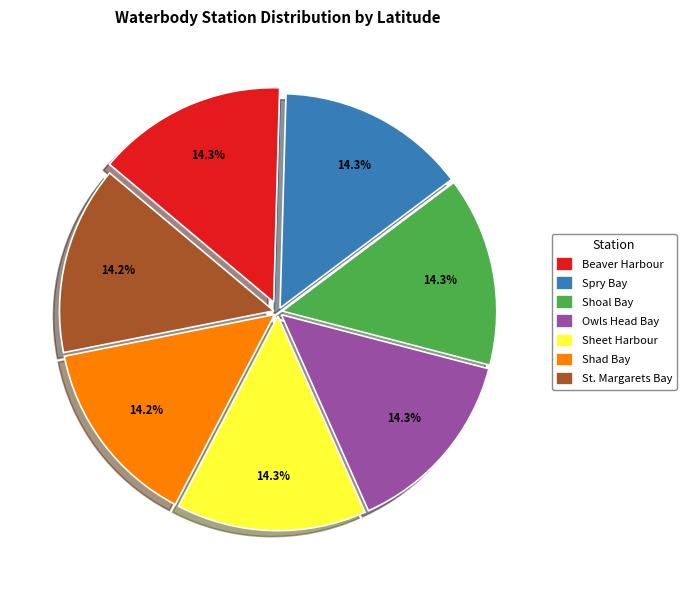

Is there a majority slice in this chart?

No